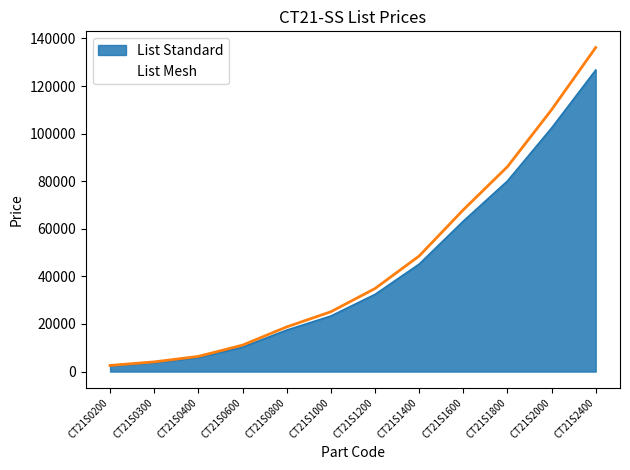

Is the value of List Standard at CT21S1400 greater than the value of List Mesh at CT21S1800?

No